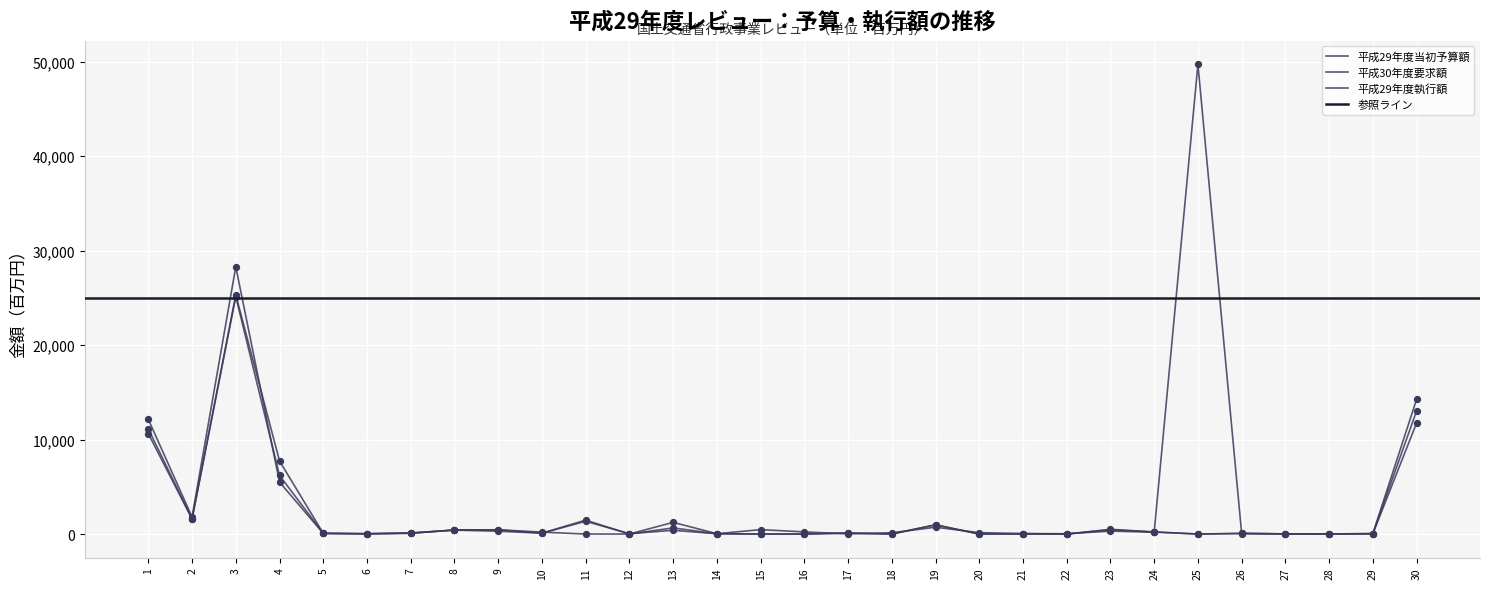

At which category is the sum across all series the highest?

3